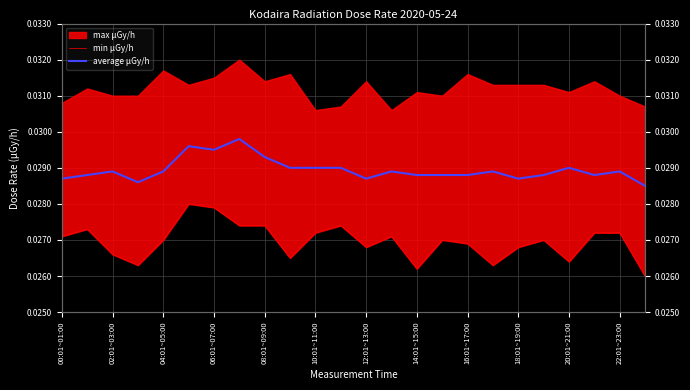

How many categories are shown in the chart?

24